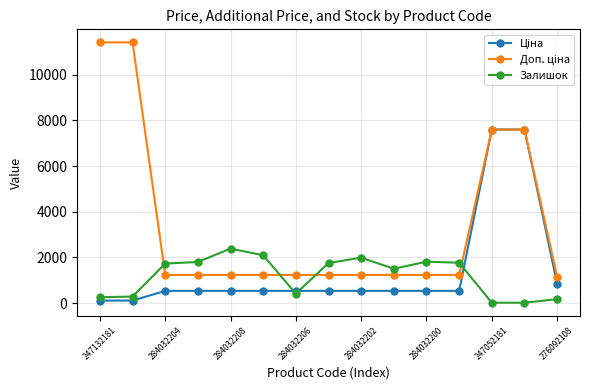

What is the value of the Залишок point at the 4th from the left?

1802.0